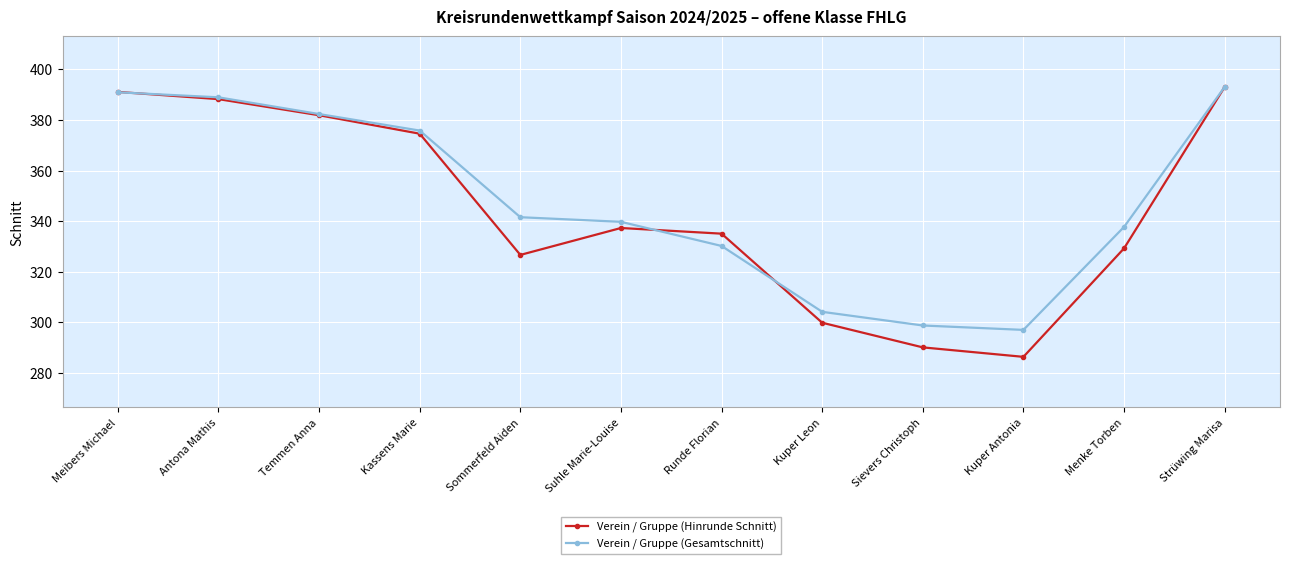

Which series has the widest spread of values?

Verein / Gruppe (Hinrunde Schnitt)